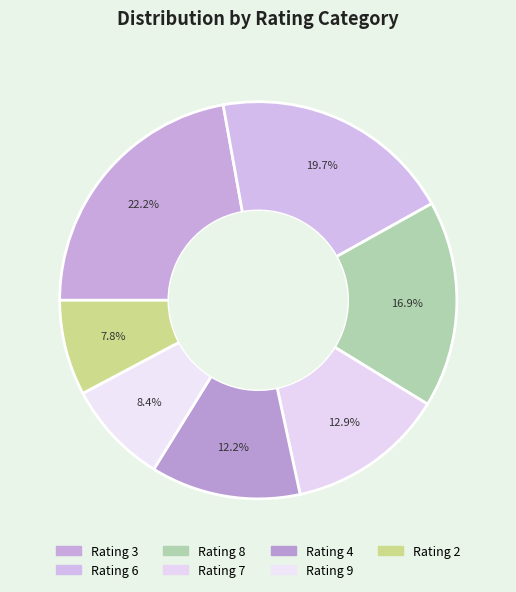

How many slices are in this pie chart?

7